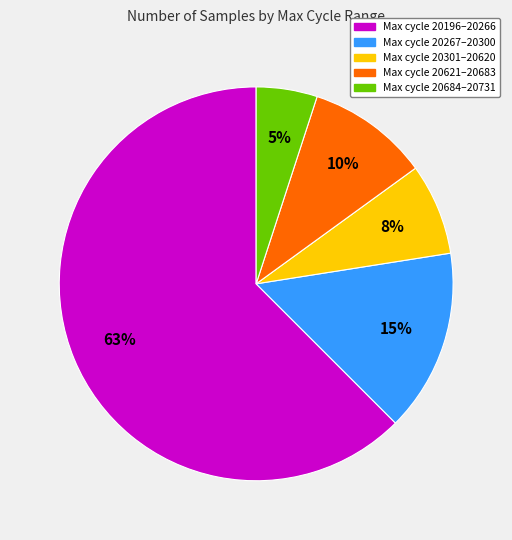

Does any single category account for the majority?

Yes